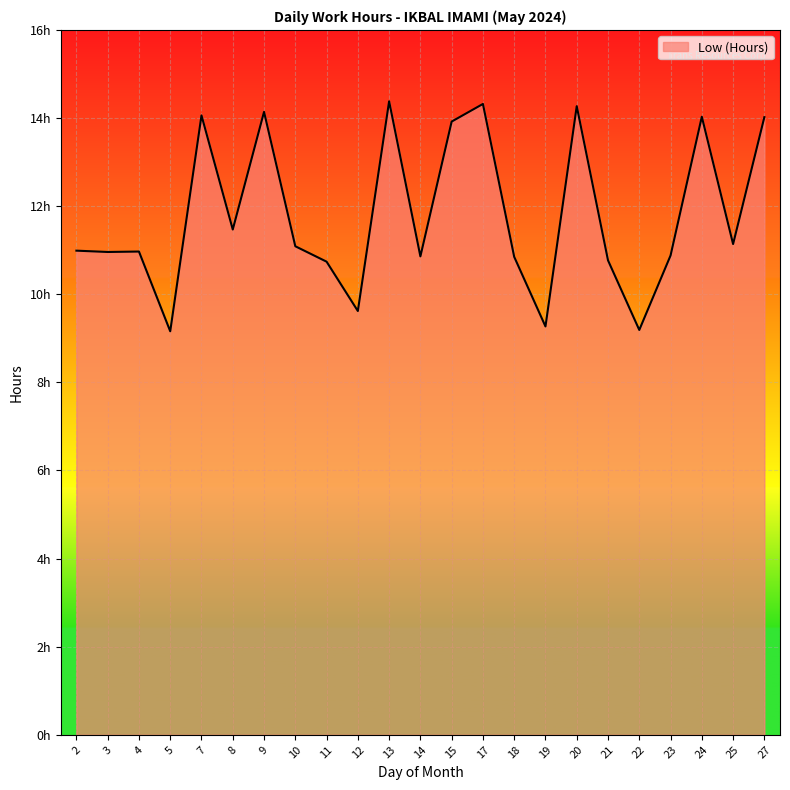

Reading right to left, list all the values displayed in this chart.

27=14.0	25=11.1	24=14.0	23=10.9	22=9.2	21=10.8	20=14.3	19=9.3	18=10.8	17=14.3	15=13.9	14=10.9	13=14.4	12=9.6	11=10.7	10=11.1	9=14.1	8=11.5	7=14.1	5=9.2	4=11.0	3=11.0	2=11.0